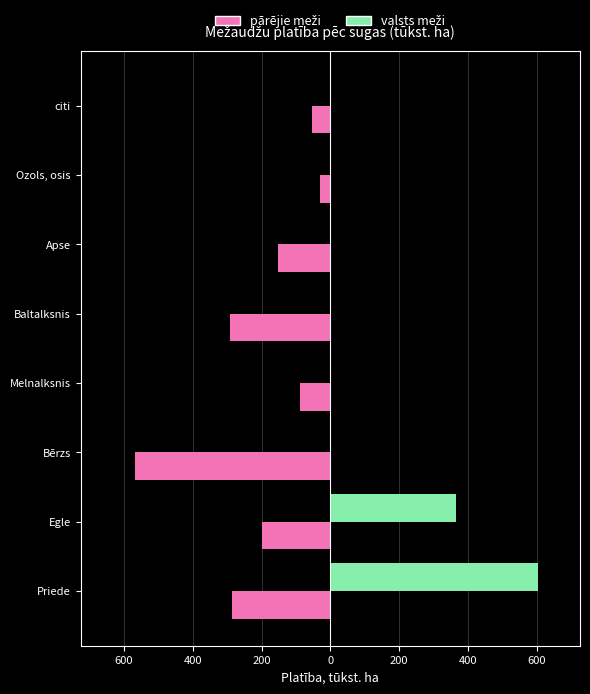

How many groups of bars are there?

8